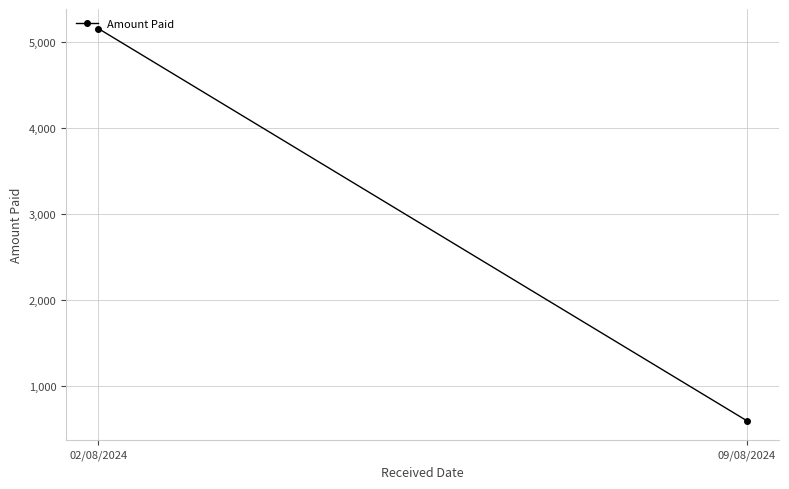

What is the change in value from 02/08/2024 to 09/08/2024?

-4557.3